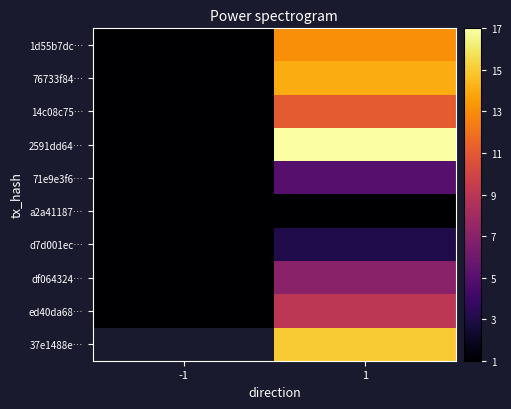

What is the approximate value of df064324… at 1?

7.0